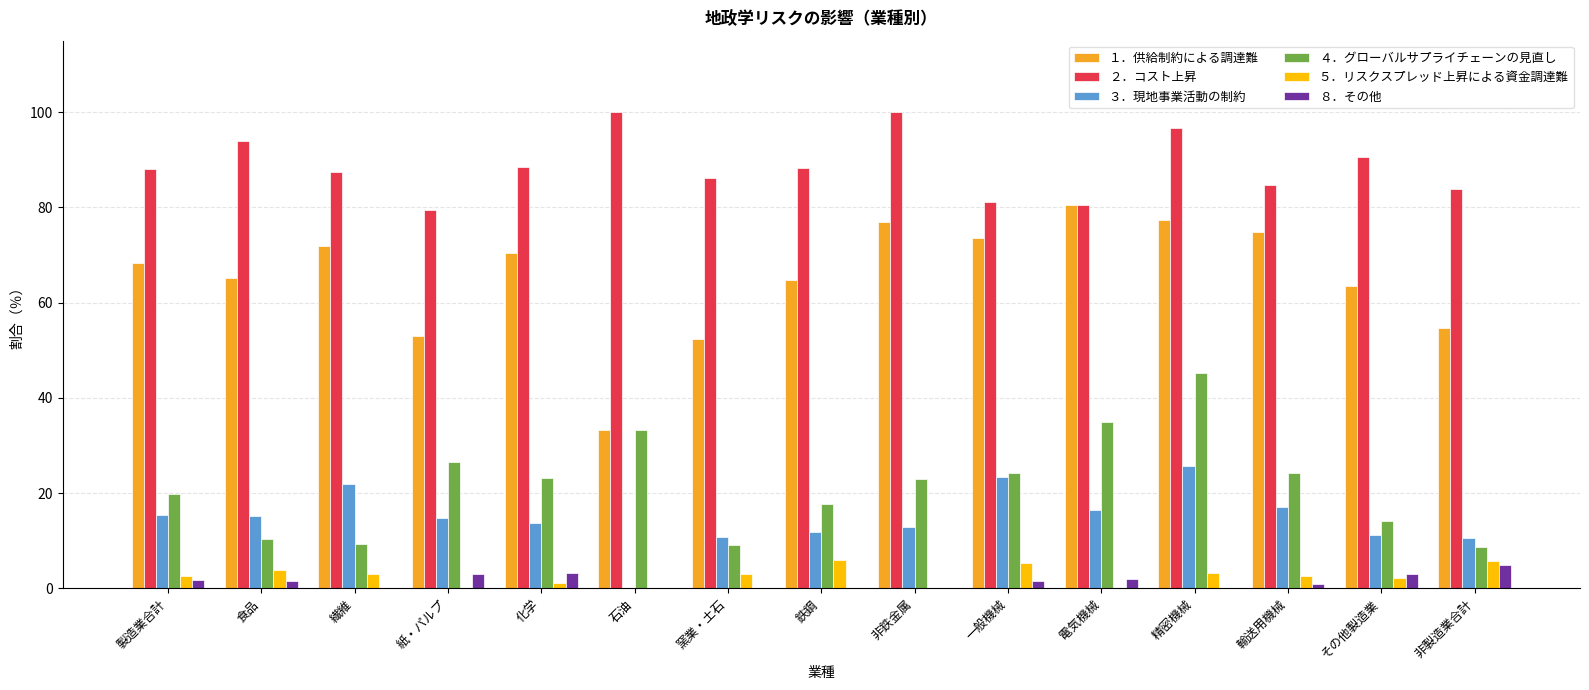

The value of ５．リスクスプレッド上昇による資金調達難 at 紙・パルプ is 0.0. True or false?

True